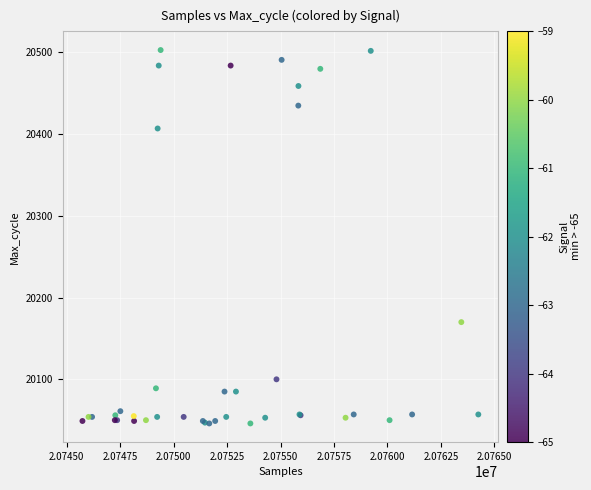

What Y value in the scatter plot is closest to 20274?

20170